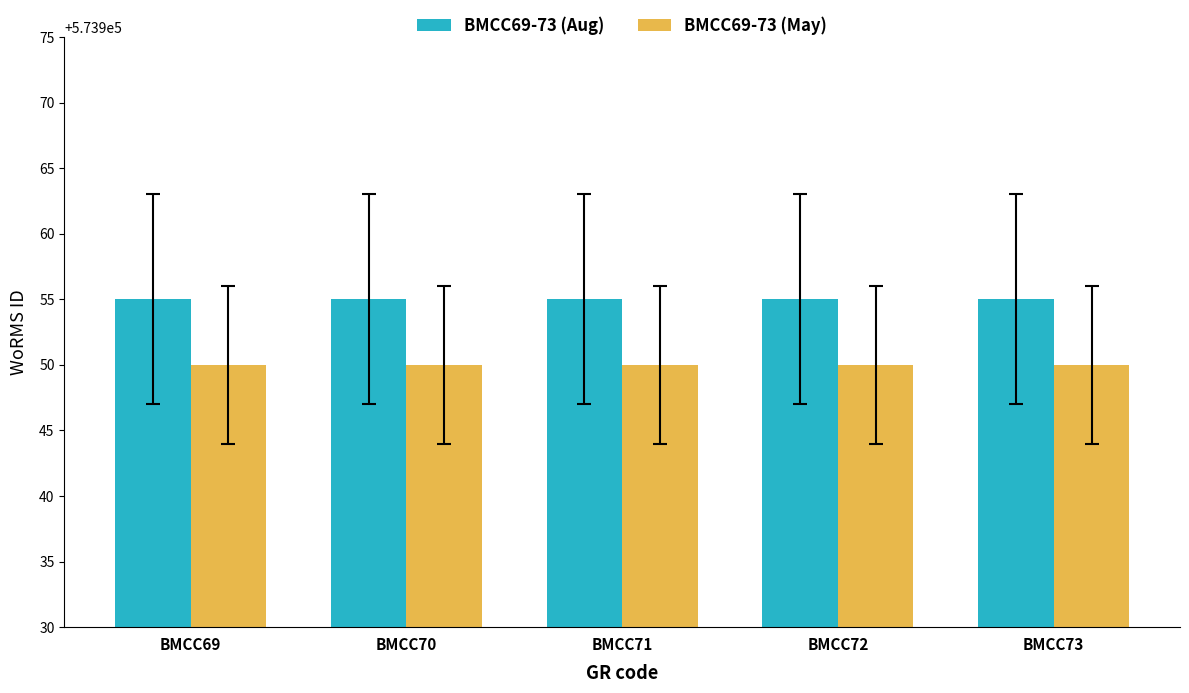

What is the total value across all series at BMCC69?

1147905